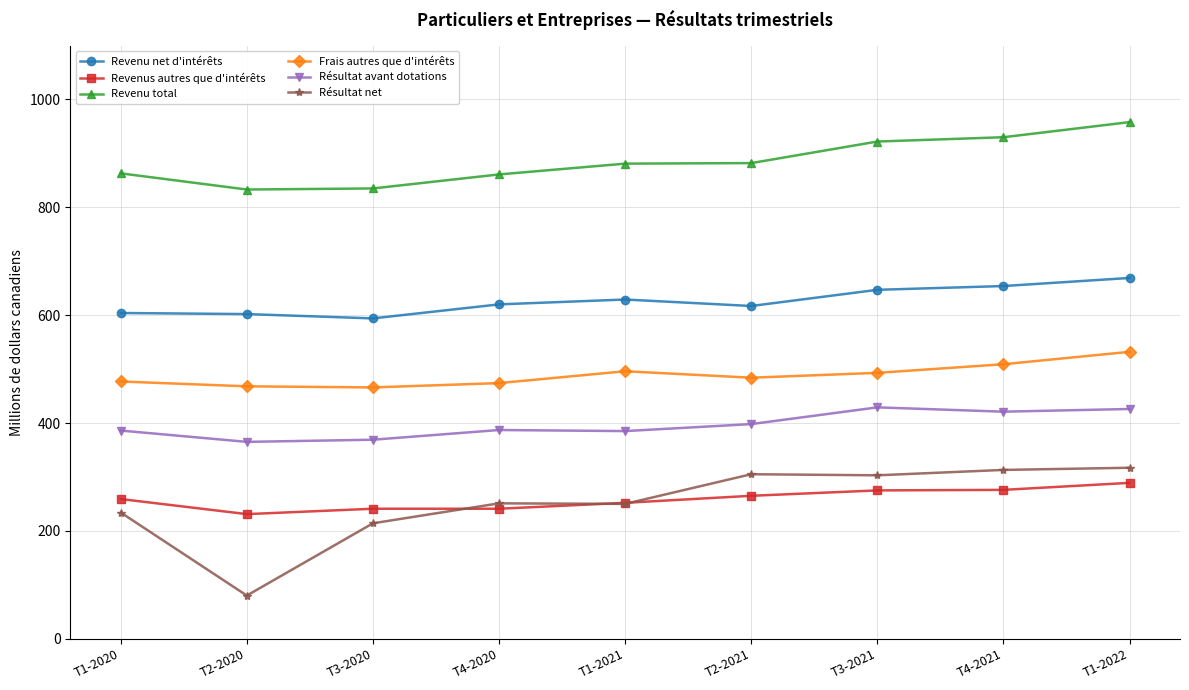

The Frais autres que d'intérêts series shows 801 at T4-2020. True or false?

False